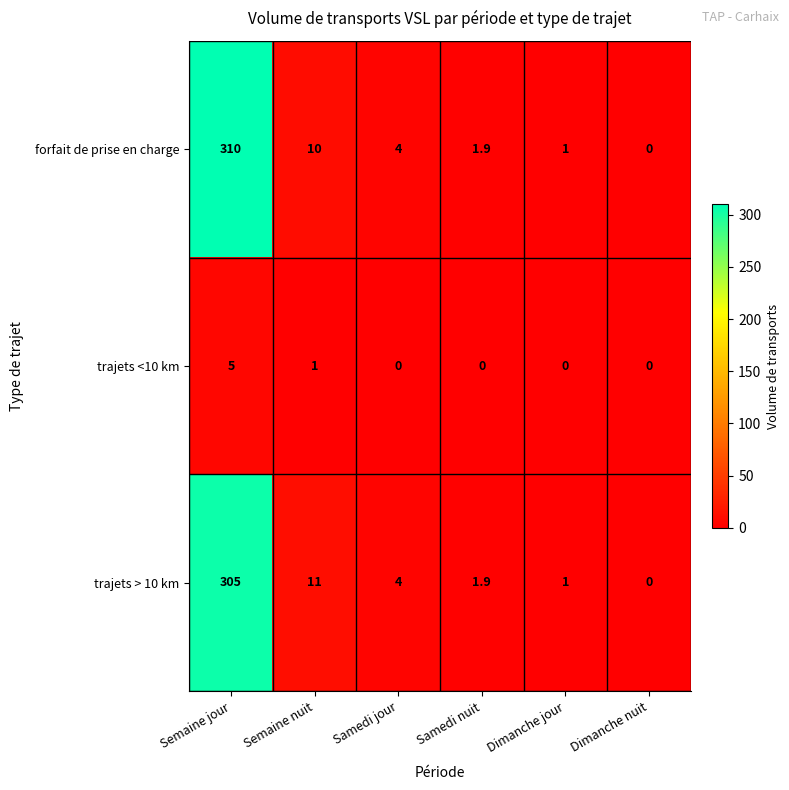

Which series has the widest spread of values?

forfait de prise en charge